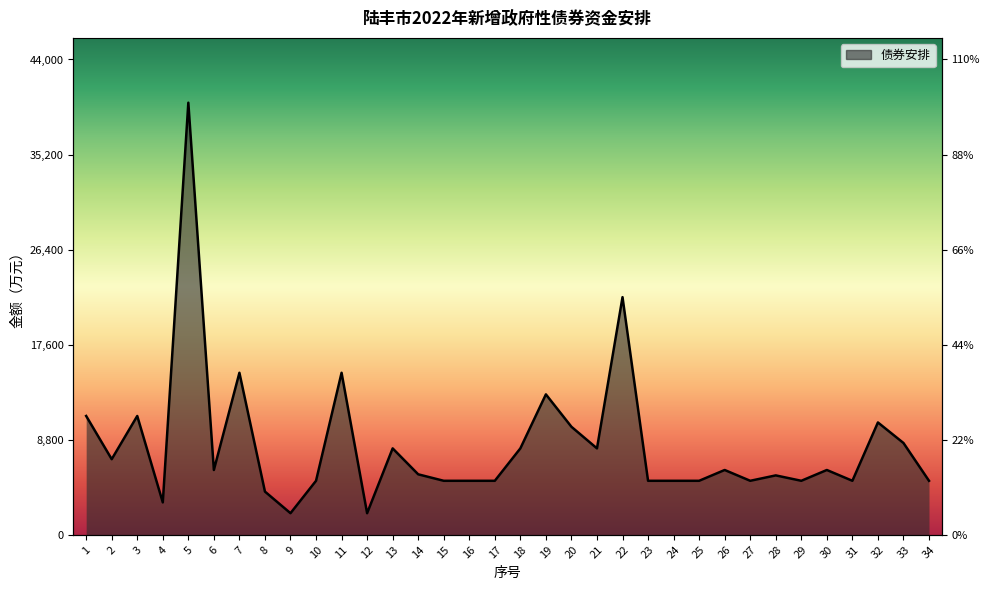

Count the number of values greater than 6000.

14